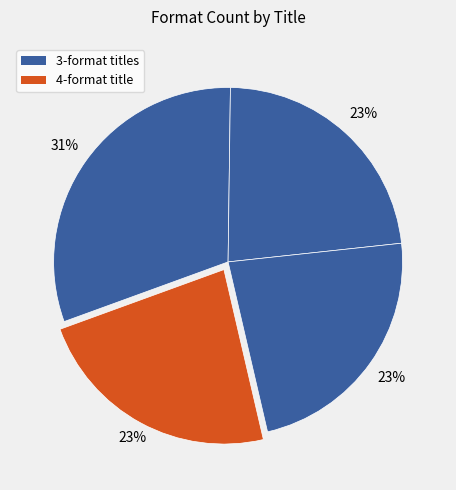

How many slices are in this pie chart?

4